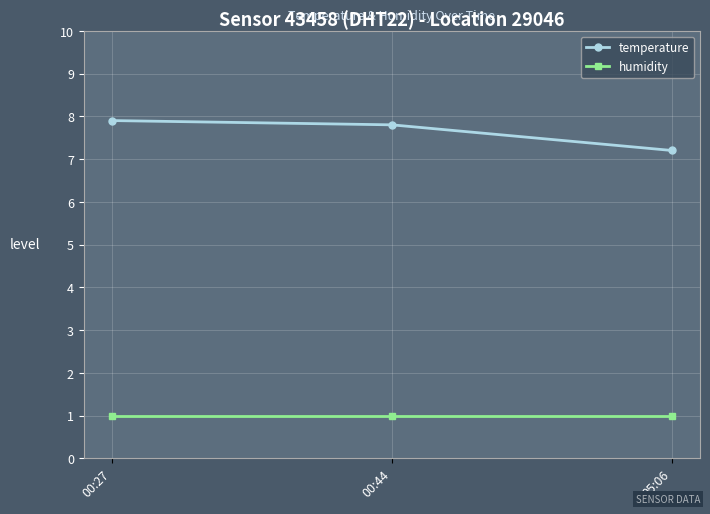

What is the label of the 2nd point from the left?

00:44